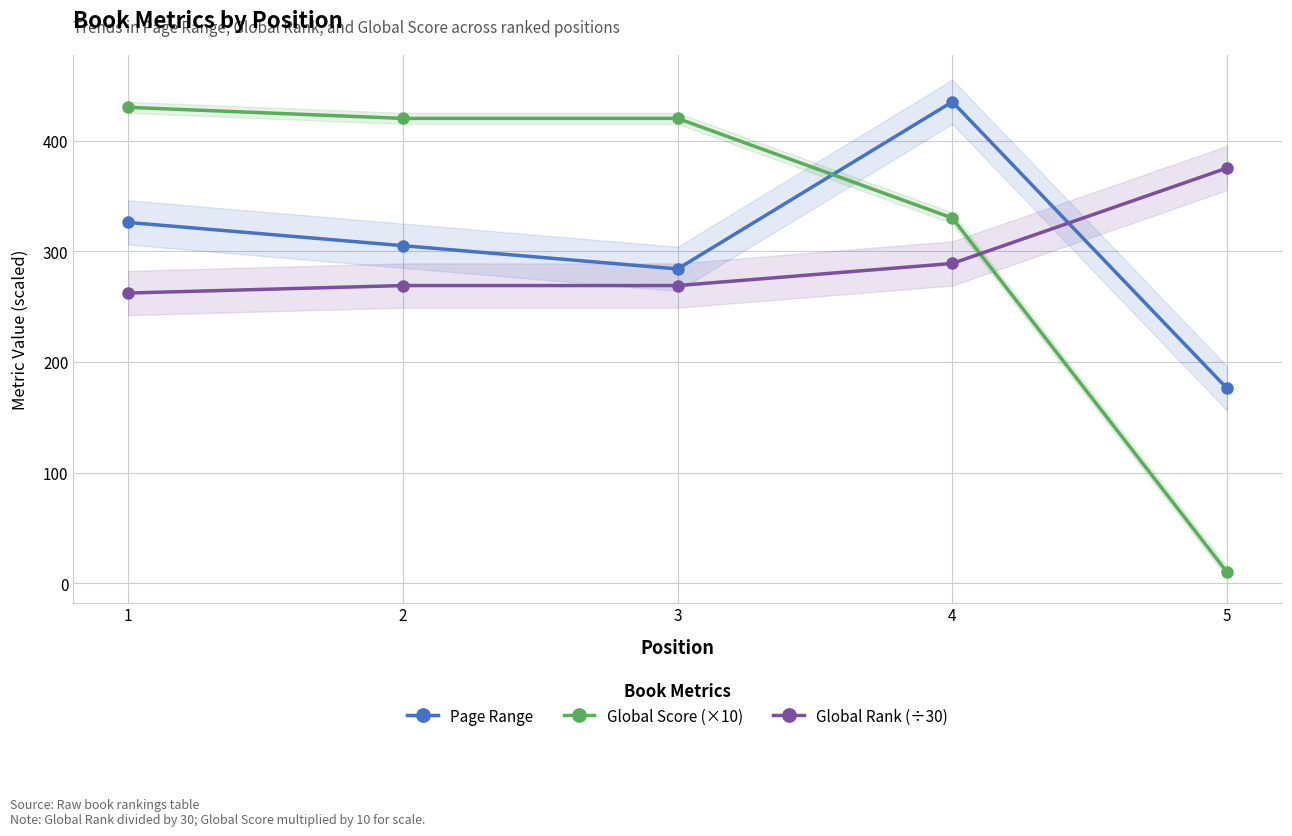

Which series ends up on top after the final intersection of Global Rank (÷30) and Global Score (×10)?

Global Rank (÷30)